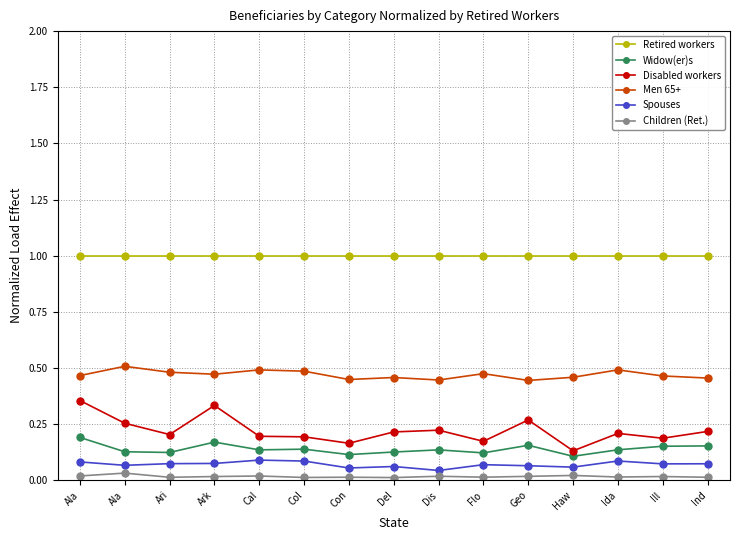

True or false: Disabled workers and Spouses intersect in this chart.

False